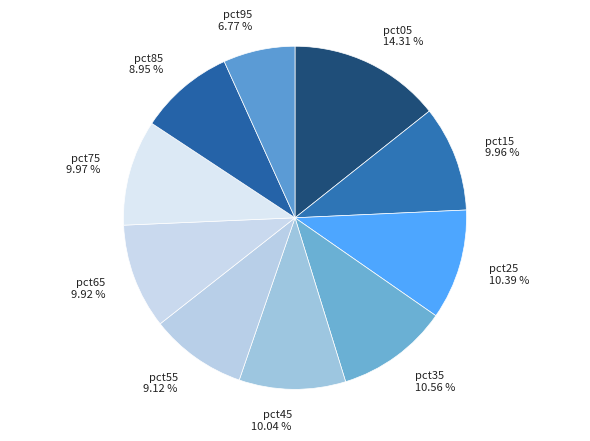

Which category has the smallest portion of the pie?

pct95